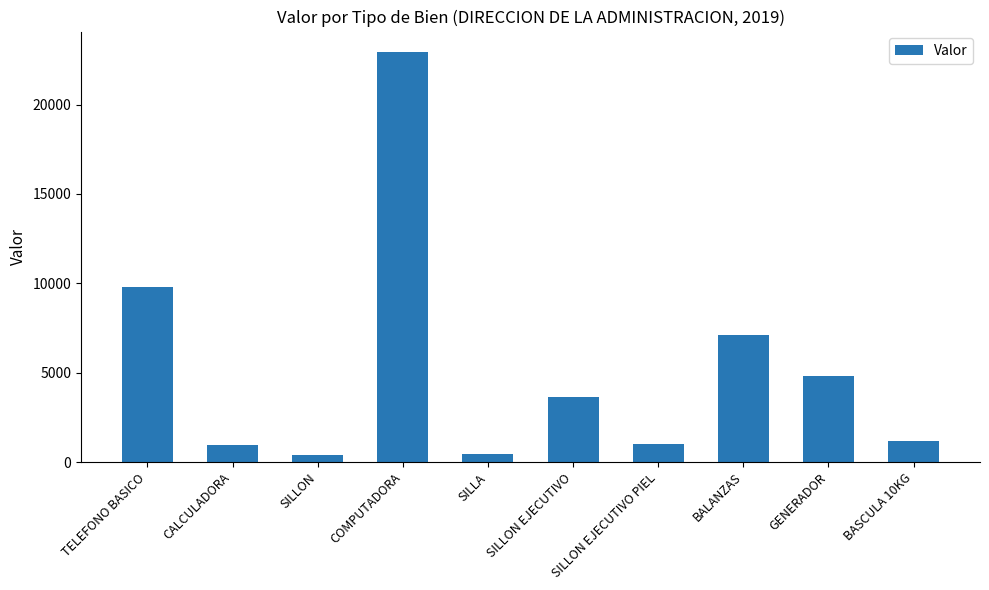

What is the sum of the values at GENERADOR and SILLON EJECUTIVO?

8467.8